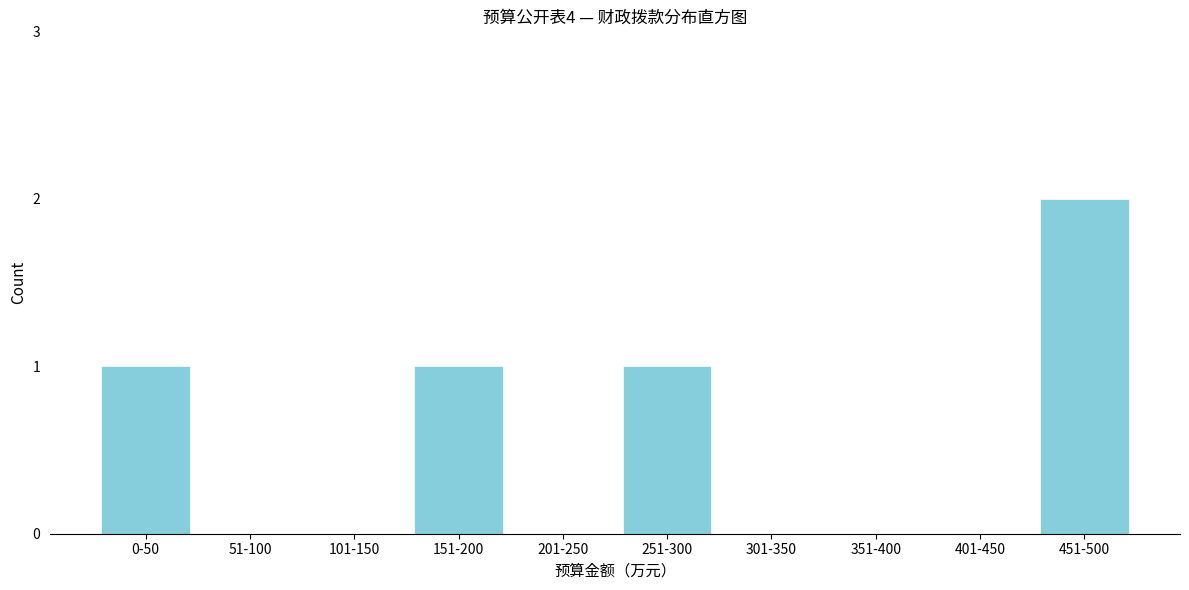

Reading right to left, transcribe all the data shown in this chart.

451-500=2	401-450=0	351-400=0	301-350=0	251-300=1	201-250=0	151-200=1	101-150=0	51-100=0	0-50=1